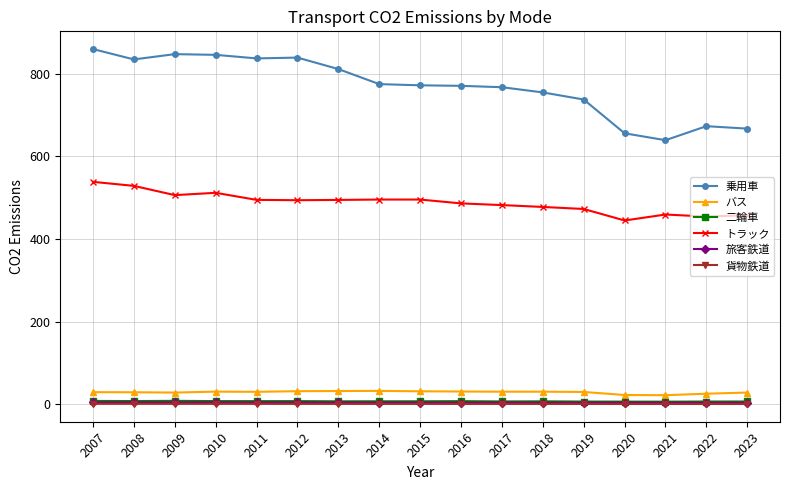

What is the value of the 旅客鉄道 point at the 8th from the left?

4.0